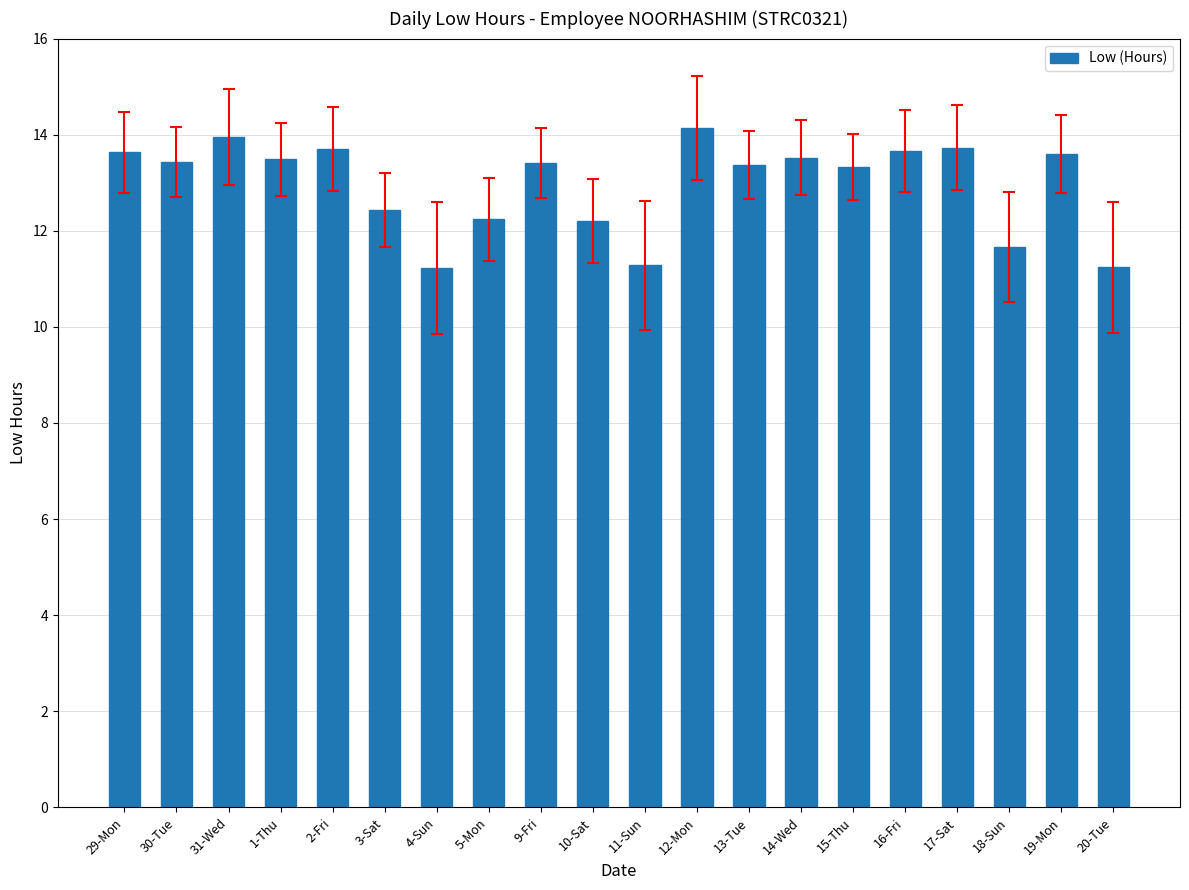

What is the label of the 7th bar from the left?

4-Sun